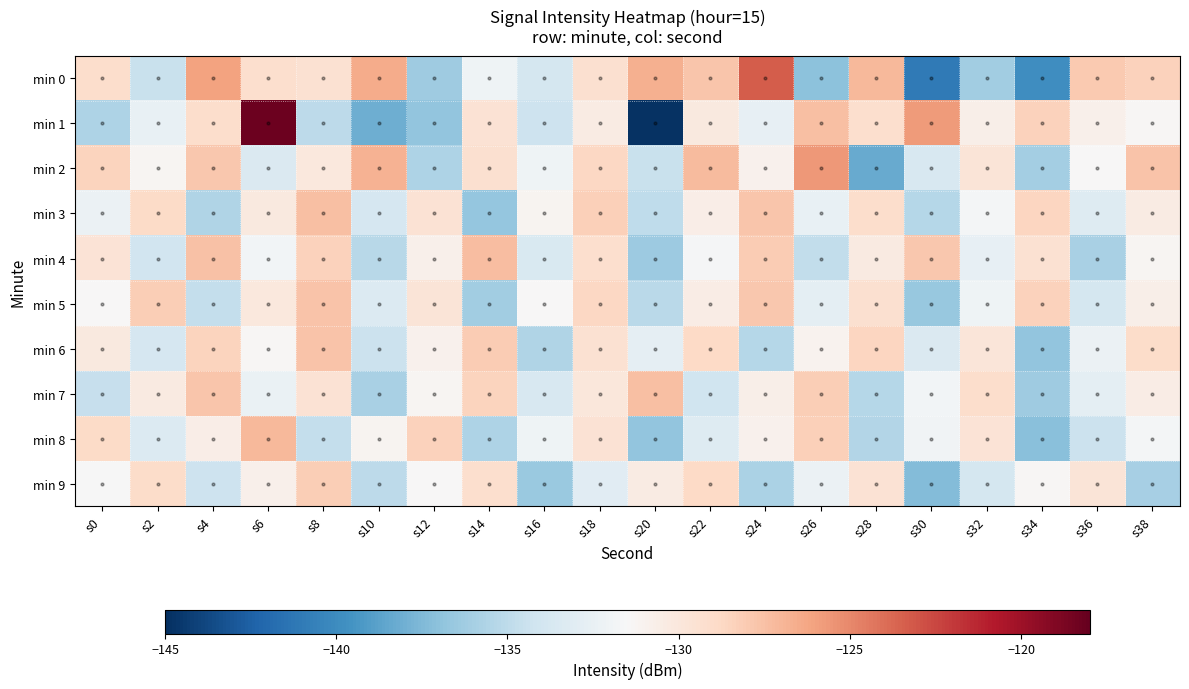

Between s0 and s16, which series saw the biggest shift?

6